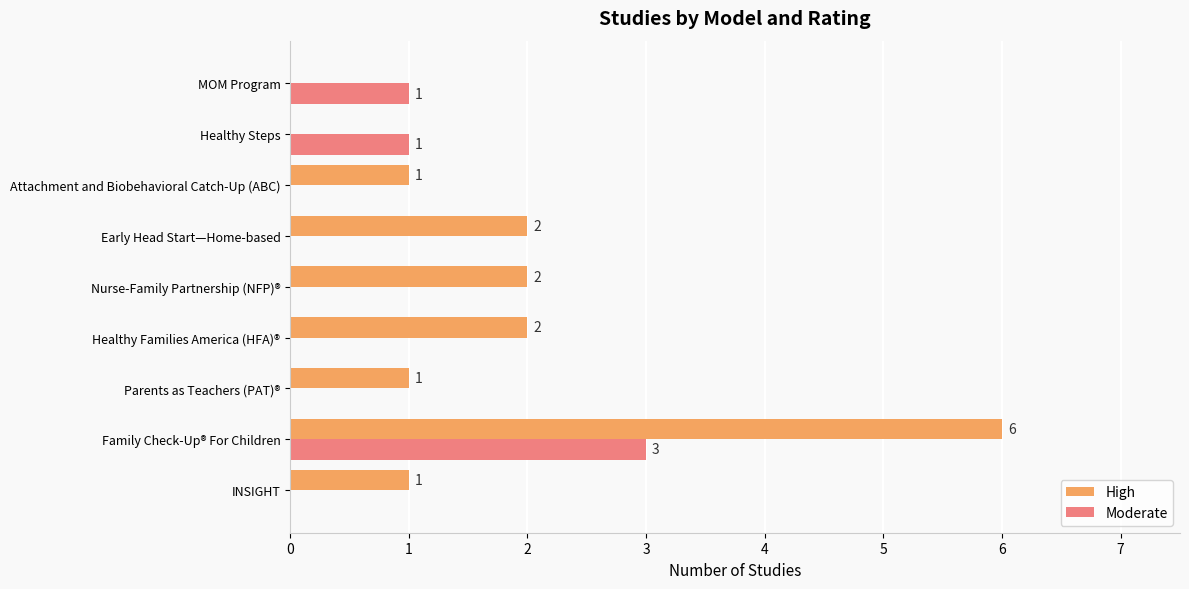

Between Parents as Teachers (PAT)® and Early Head Start—Home-based, which series saw the biggest shift?

High